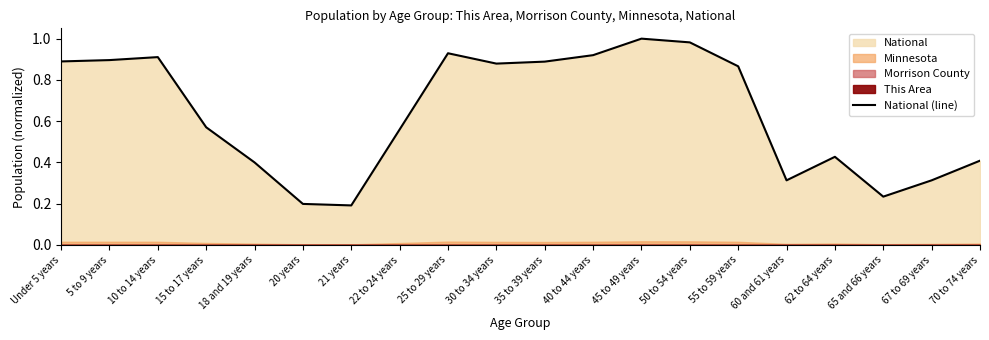

How many lines are shown in the chart?

1